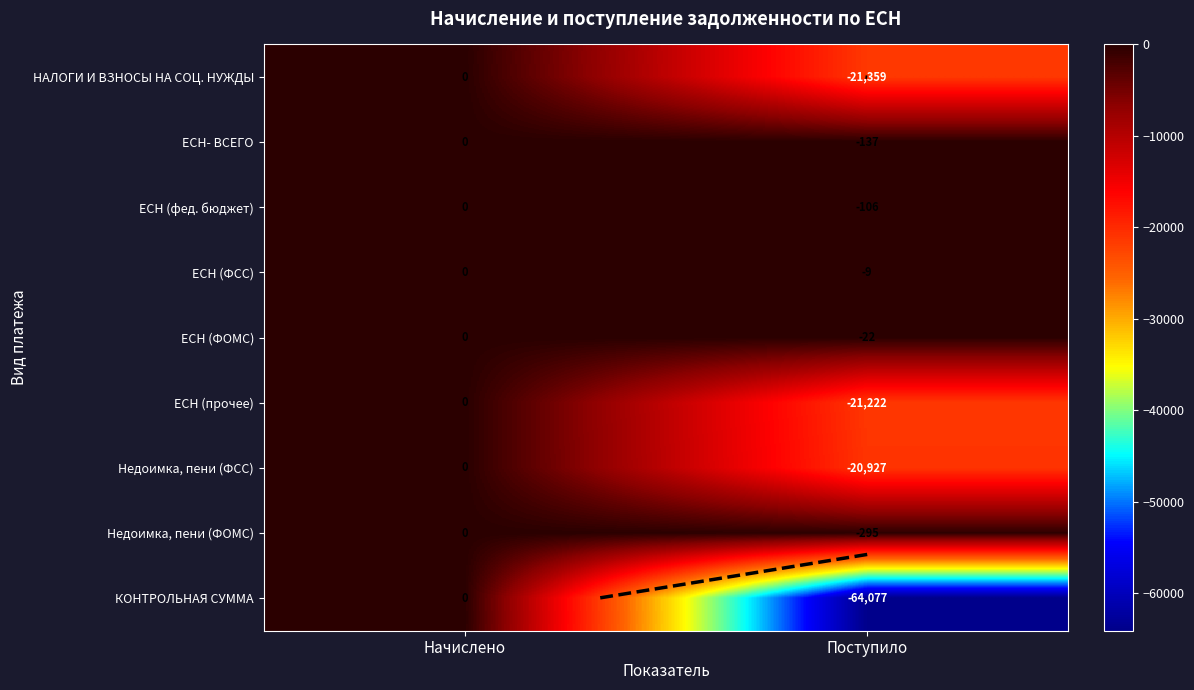

What is the difference between the maximum and minimum values in the ЕСН (прочее) series?

21222